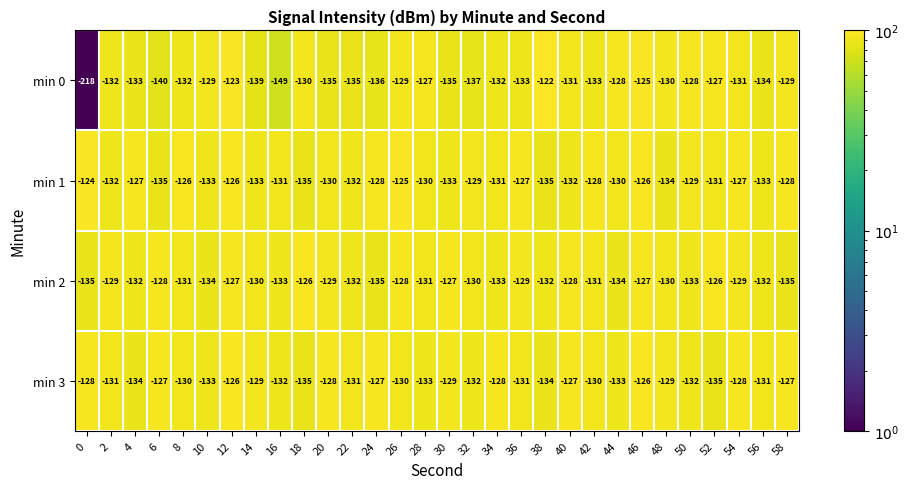

Rank the series at 34 from lowest to highest value.

min 2, min 0, min 1, min 3